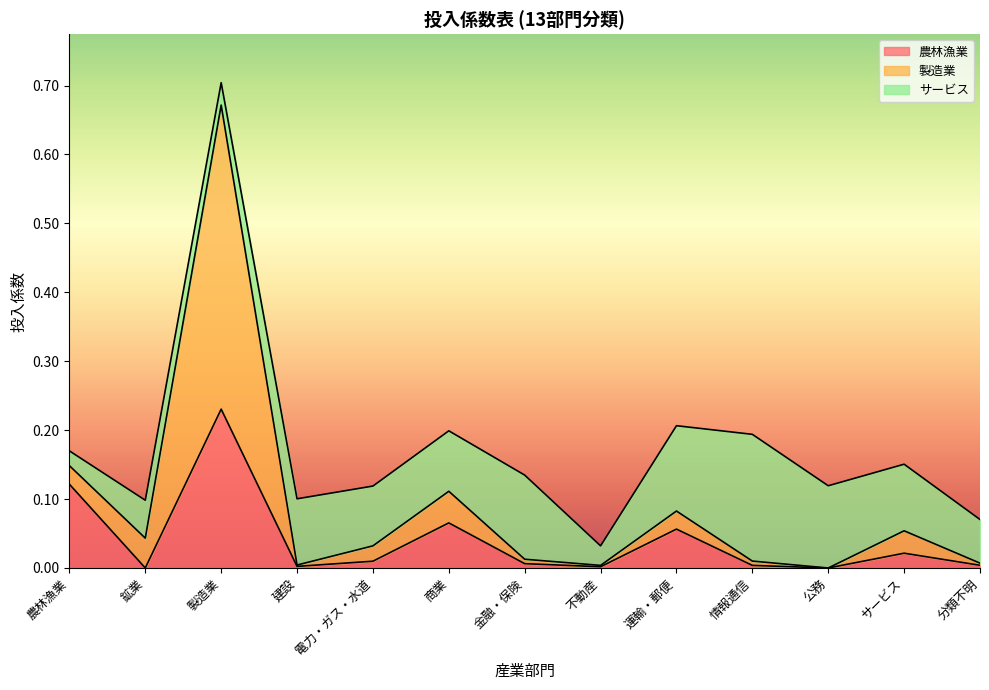

The value of 農林漁業 at 商業 is 0.0. True or false?

False